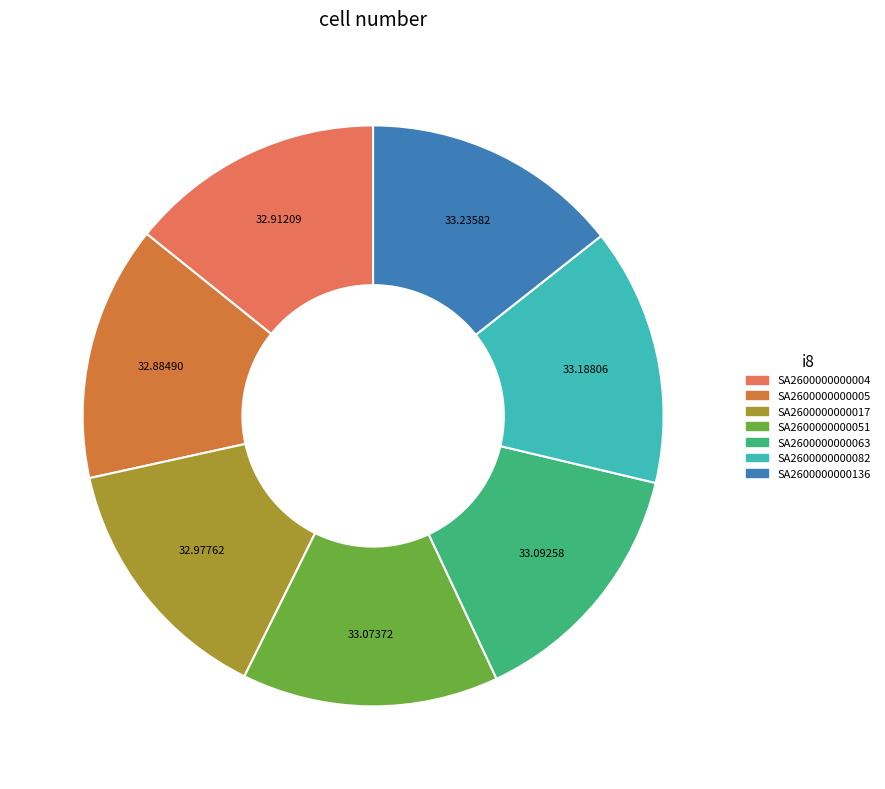

Count the number of slices in the pie.

7